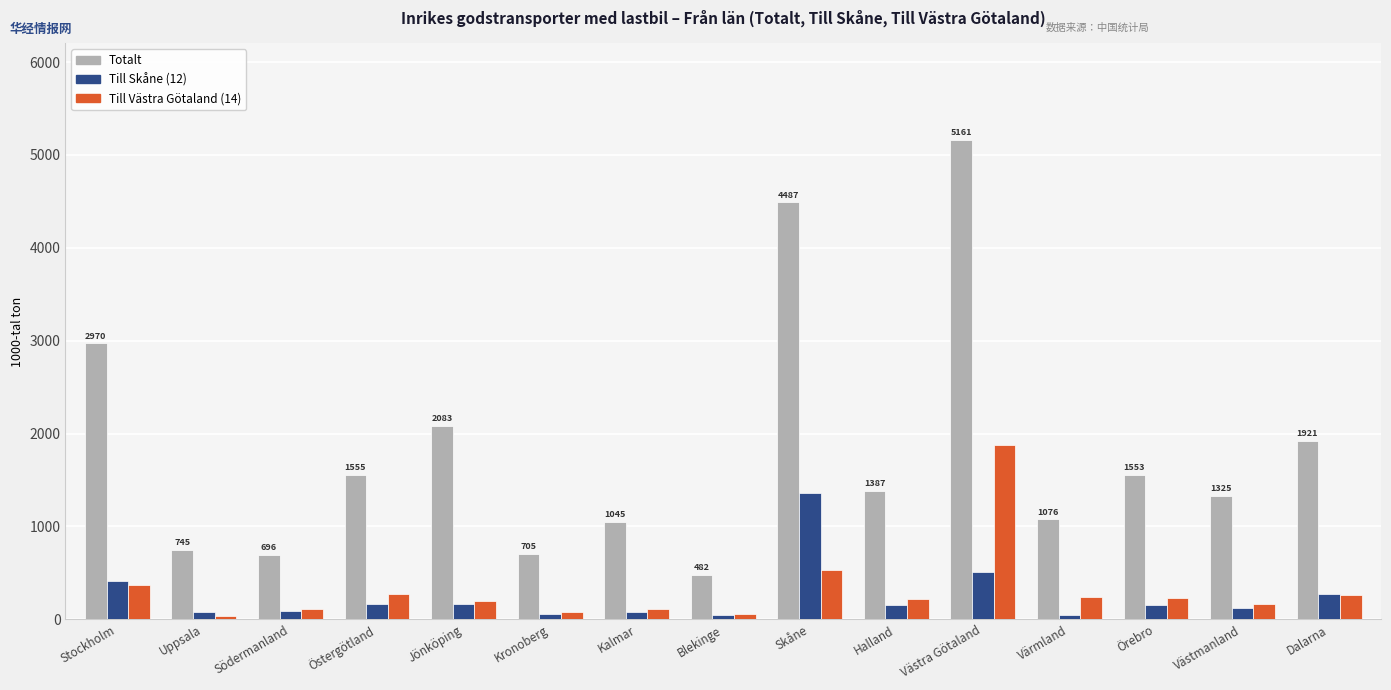

How many groups of bars are there?

15